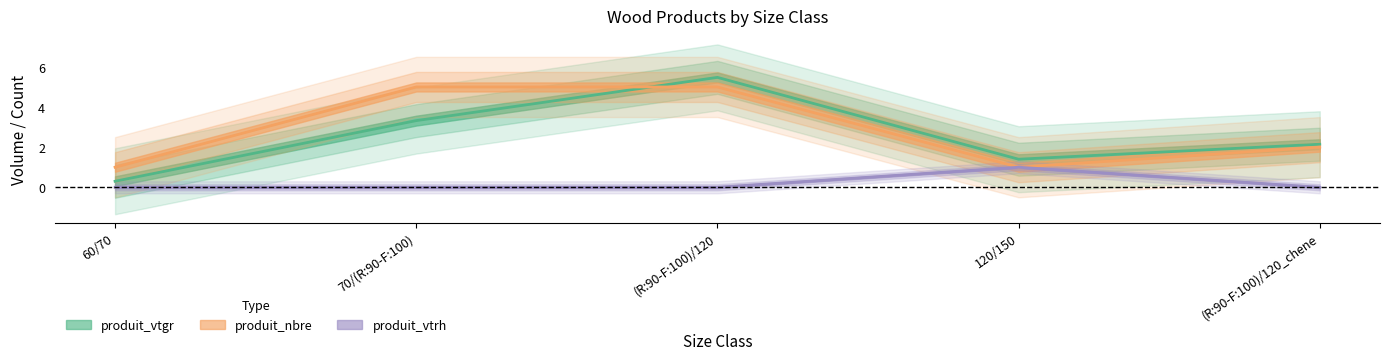

At which label is produit_nbre closest to 3?

(R:90-F:100)/120_chene